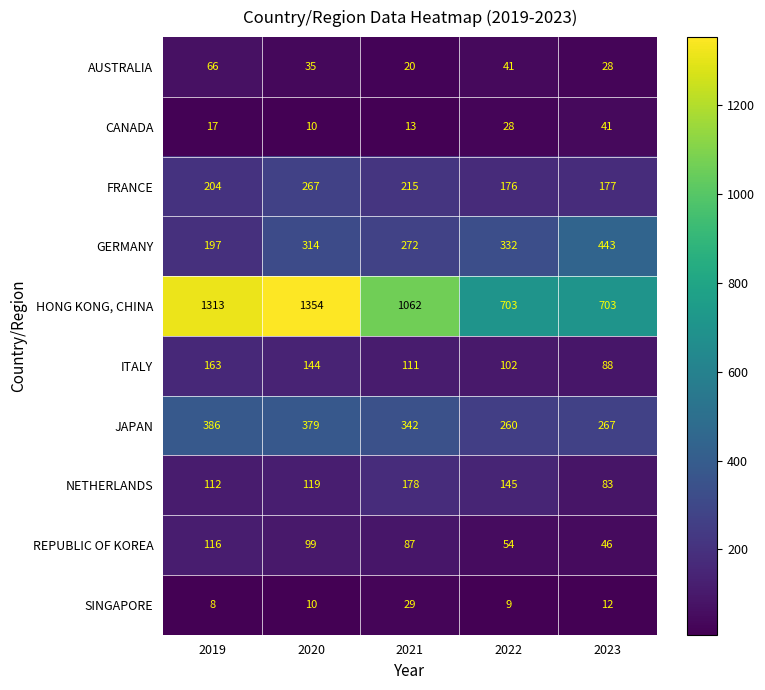

What is the smallest value displayed?

8